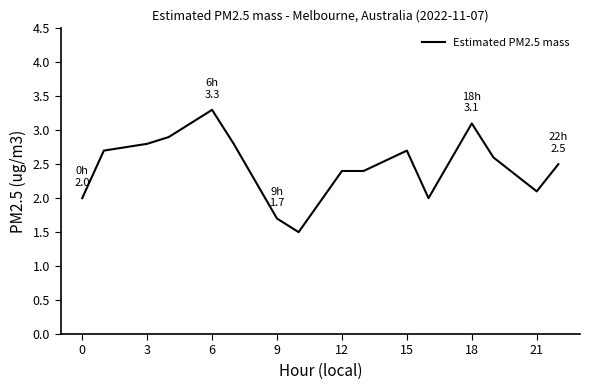

What is the minimum value shown in the chart?

1.5